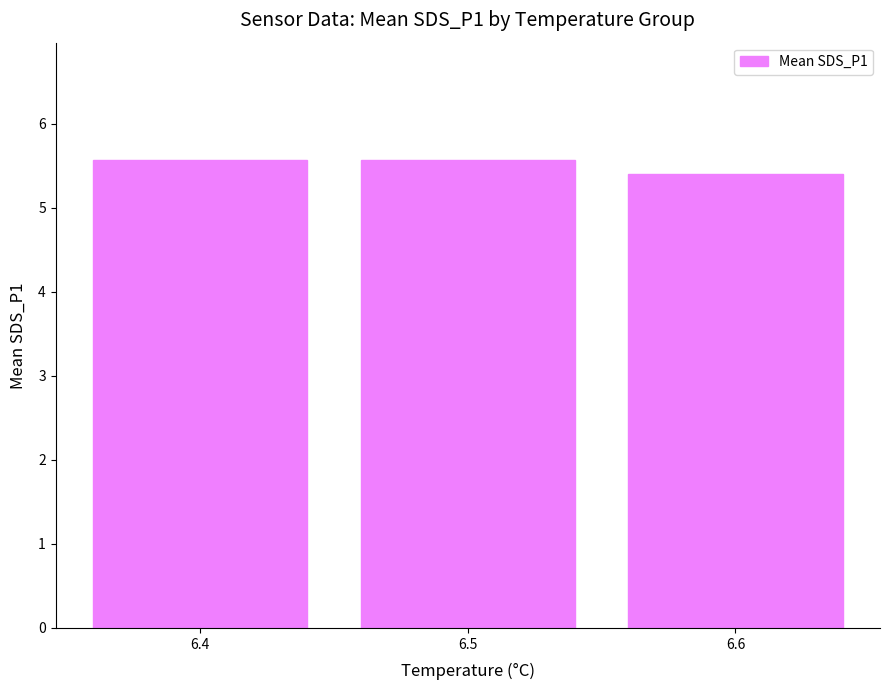

Between 6.5 and 6.6, which is larger?

6.5